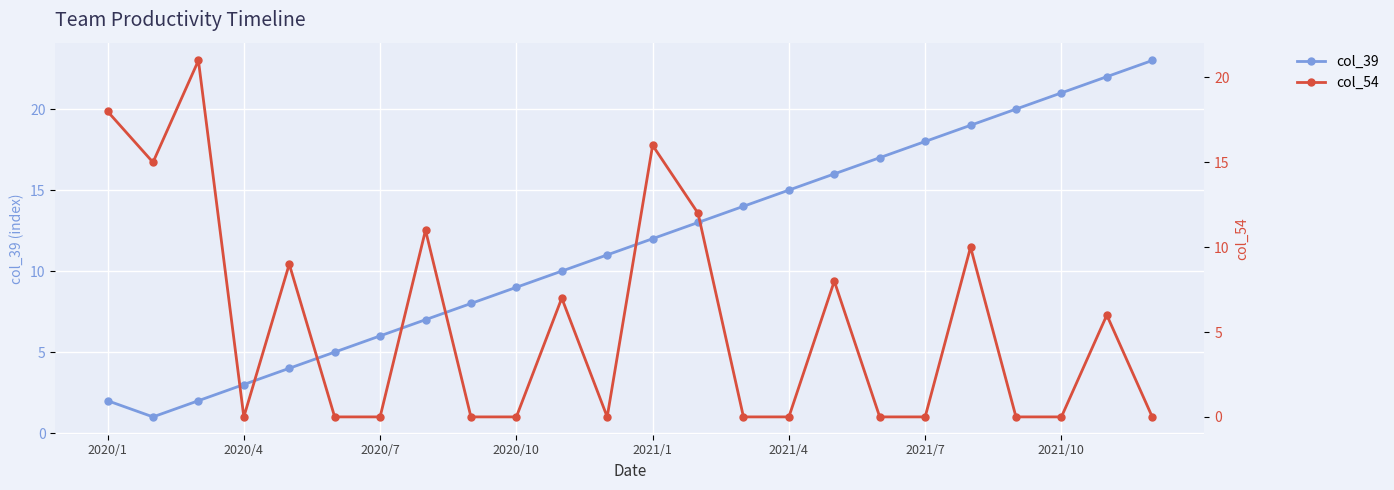

Which series has the widest spread of values?

col_39